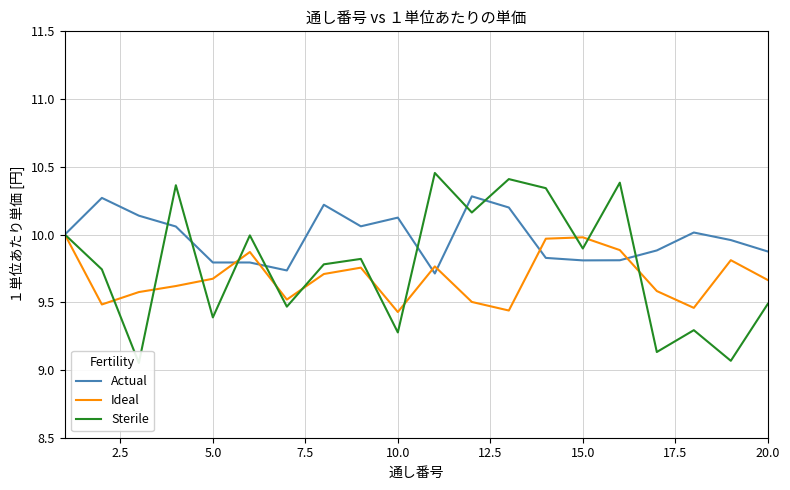

Is the value of Actual at 15.0 greater than the value of Ideal at 15.0?

No